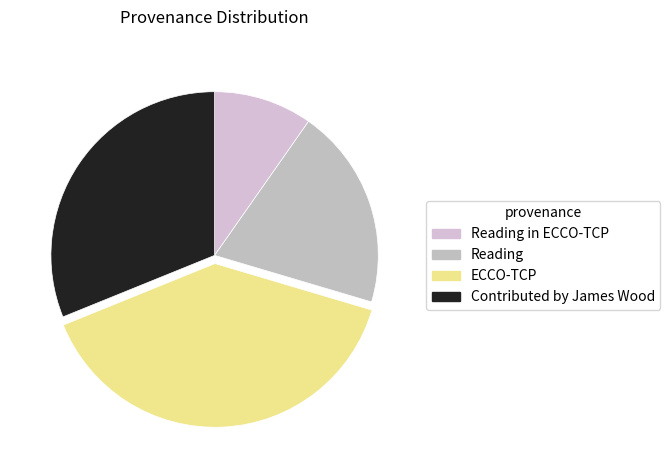

Which slice is the smallest?

Reading in ECCO-TCP